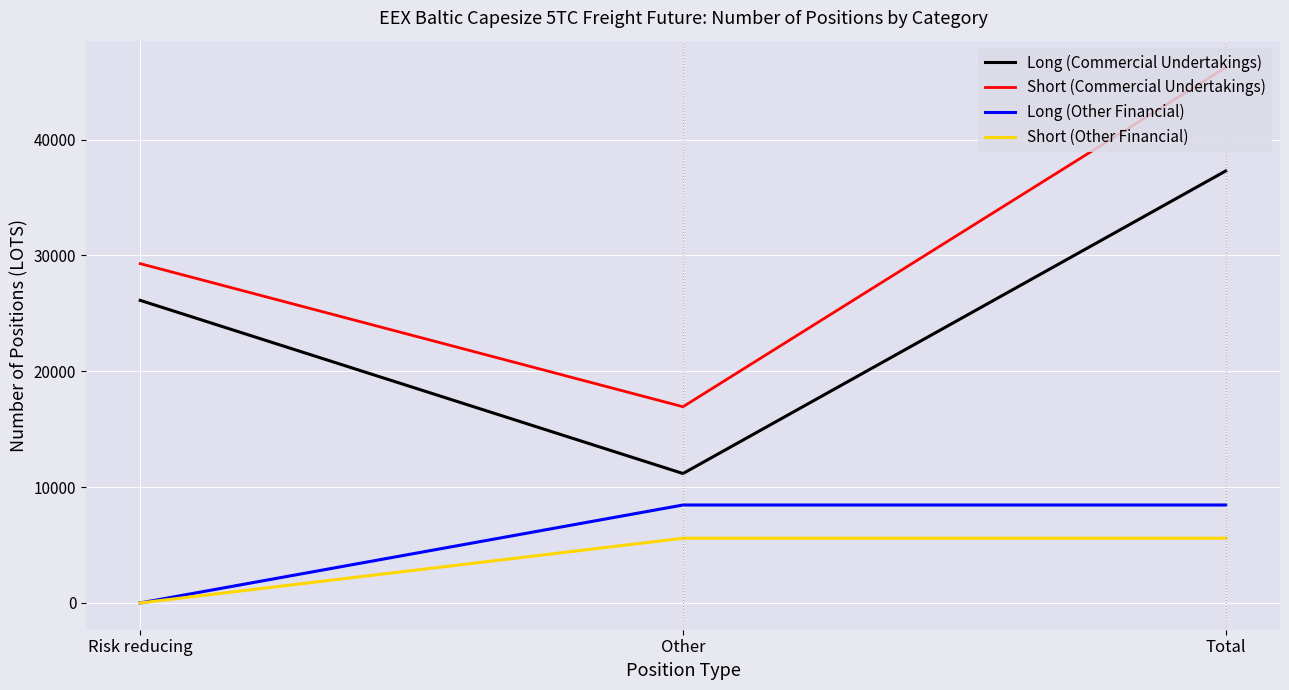

Rank the series by their maximum value, from lowest to highest.

Short (Other Financial), Long (Other Financial), Long (Commercial Undertakings), Short (Commercial Undertakings)